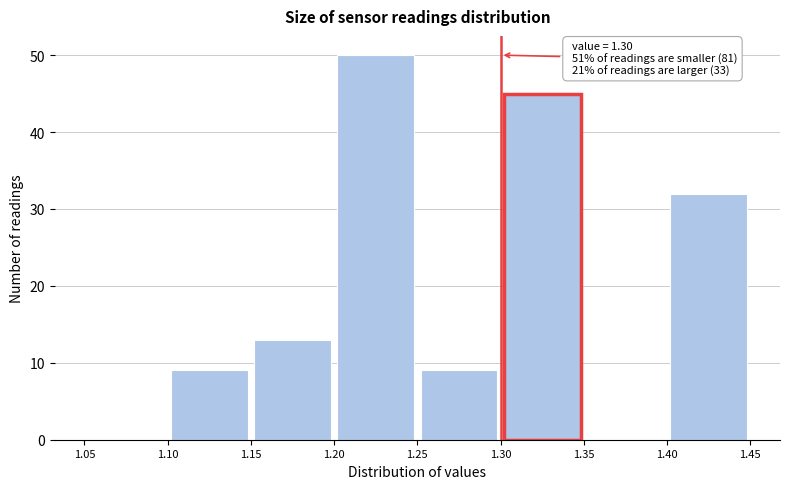

Which range on the x-axis has the tallest bar?

1.20 to 1.25